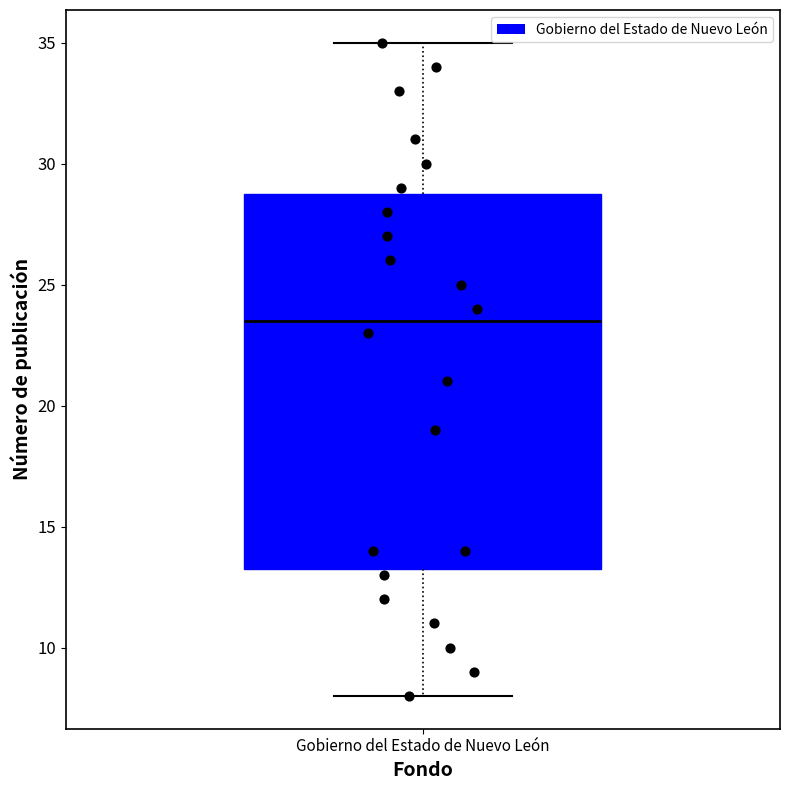

Where is the upper edge of the box for Gobierno del Estado de Nuevo León on the y-axis? The values are not printed on the chart, so give them approximately, as read against the axis.

29.0